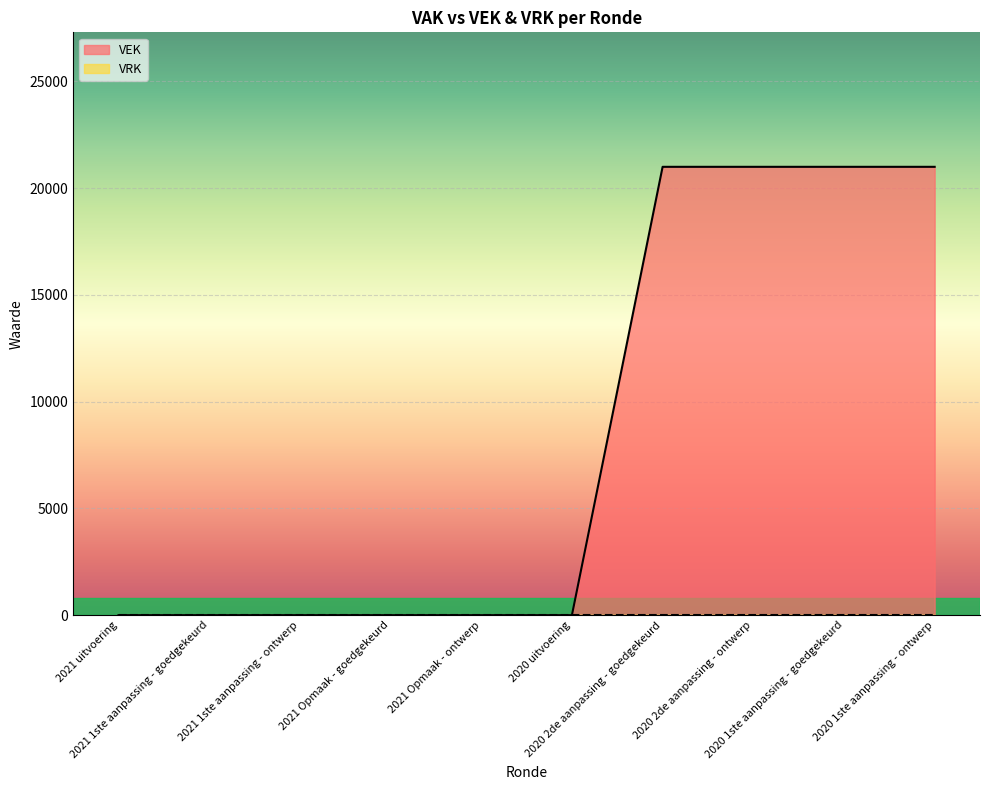

Reading right to left, list all the values displayed in this chart.

21000	21000	21000	21000	0	0	0	0	0	0